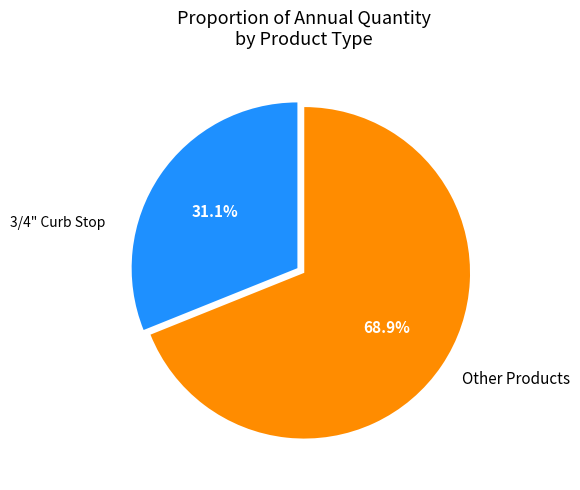

Which category has the biggest portion of the pie?

Other Products